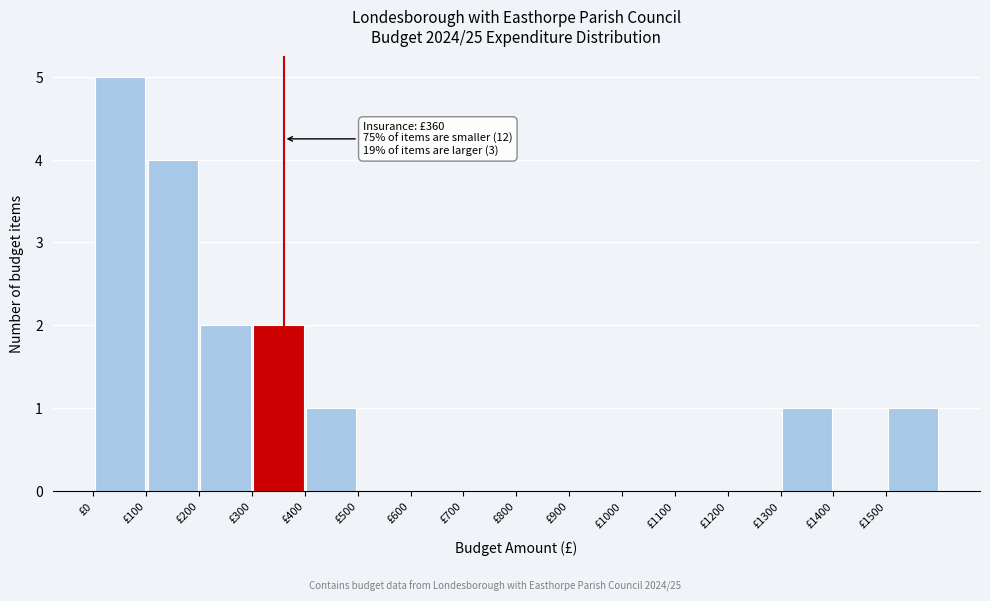

Which range on the x-axis has the tallest bar?

0 to 100